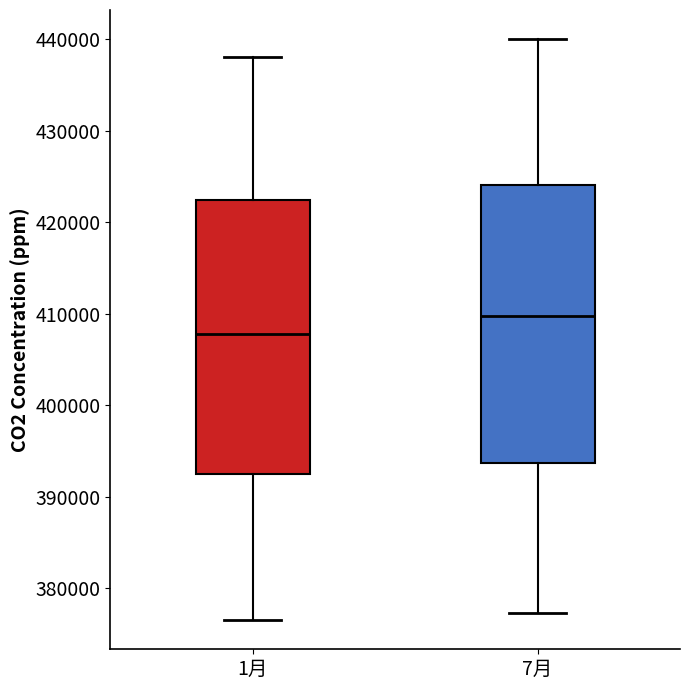

Which box has the highest median line?

7月